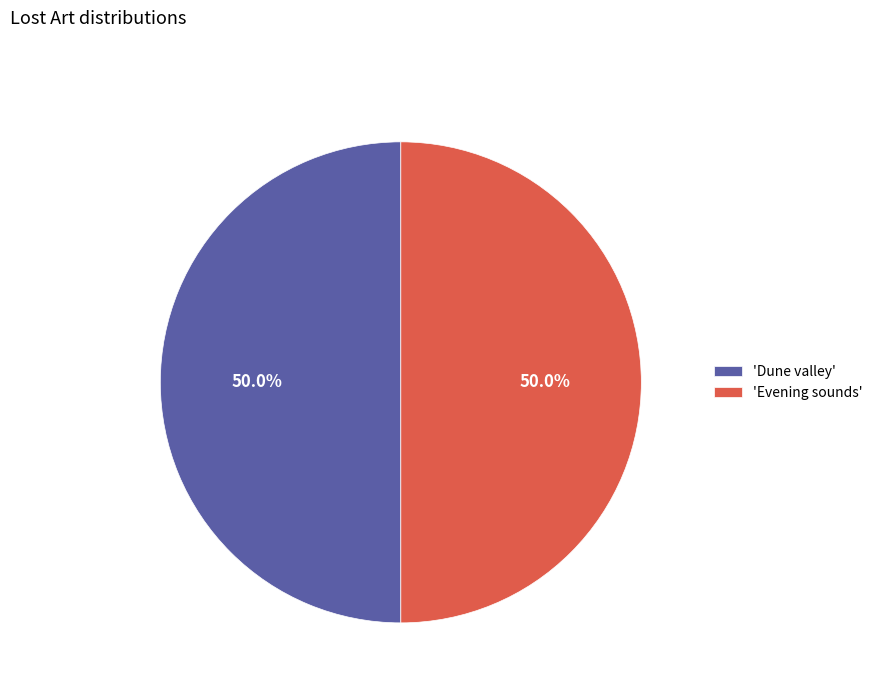

To the nearest percent, what is the average slice percentage?

50%